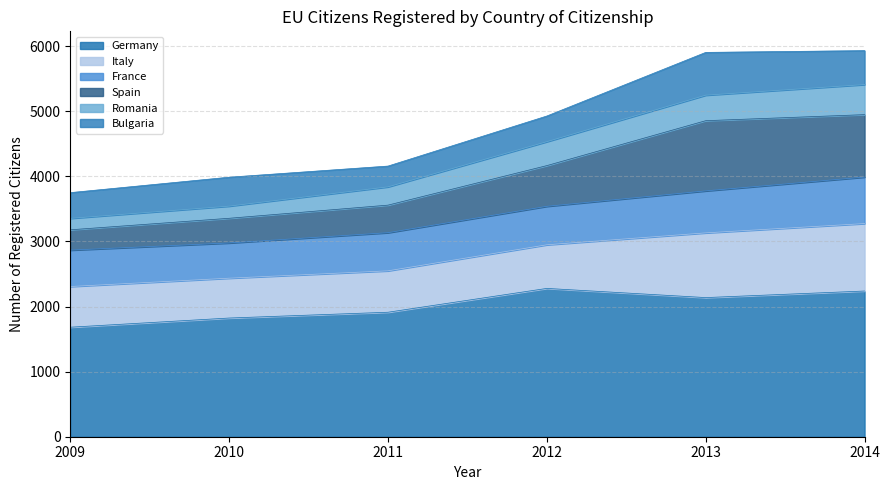

What is the total value across all series at 2011?

4157